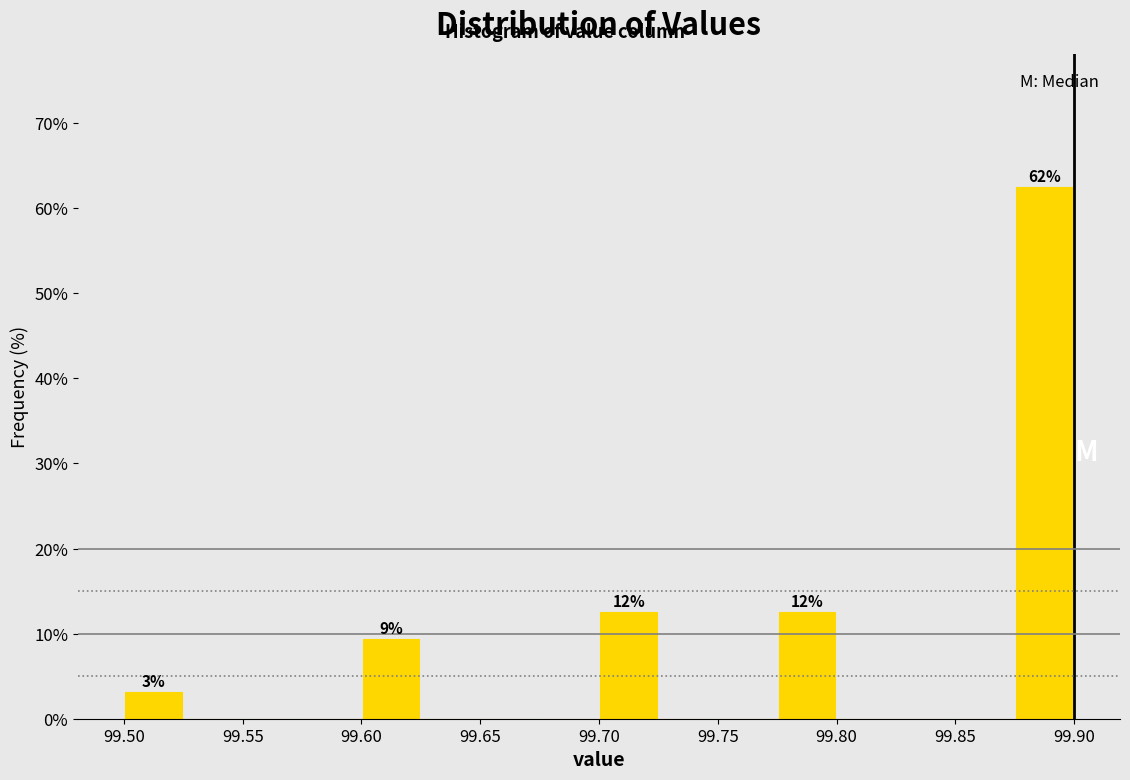

Which range on the x-axis has the tallest bar?

99.875 to 99.900